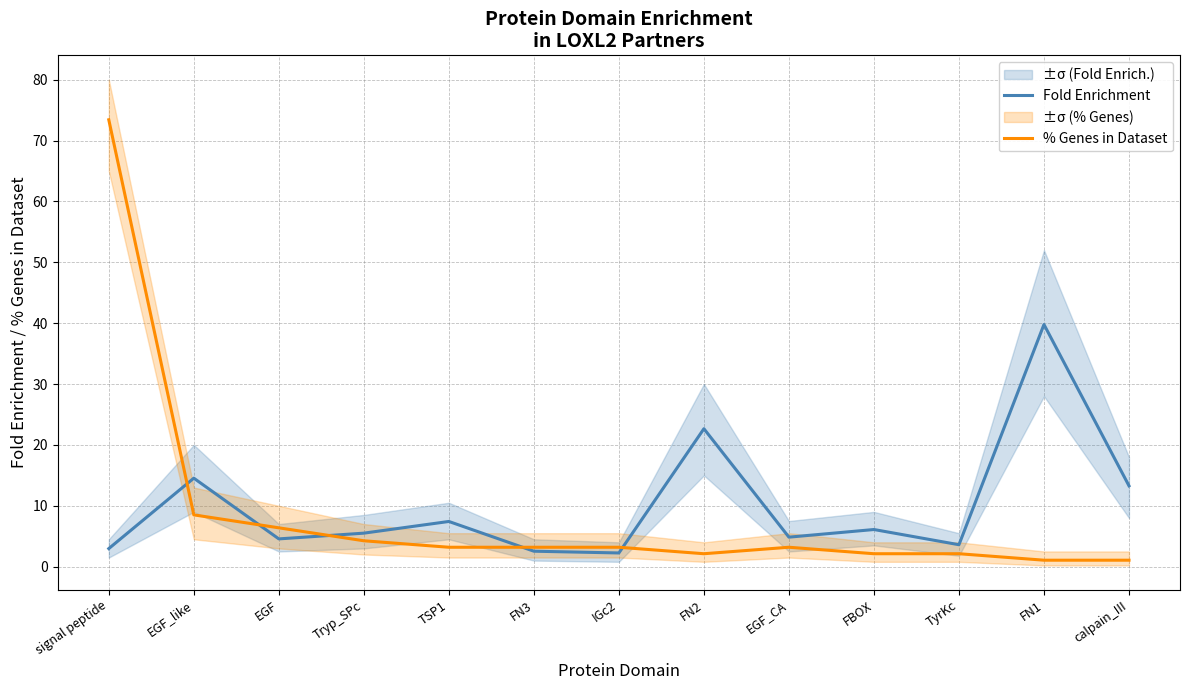

What is the minimum value shown in the chart?

1.1